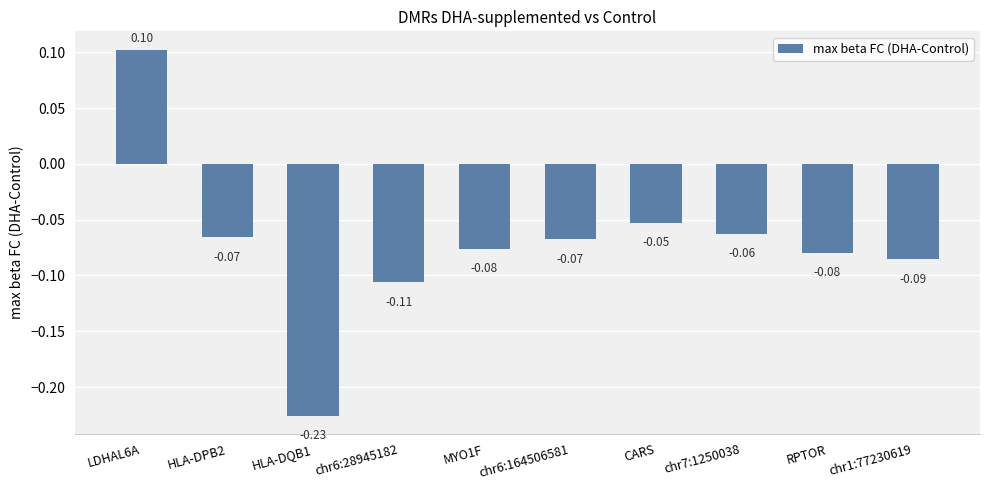

Which label corresponds to the largest value in the chart?

LDHAL6A